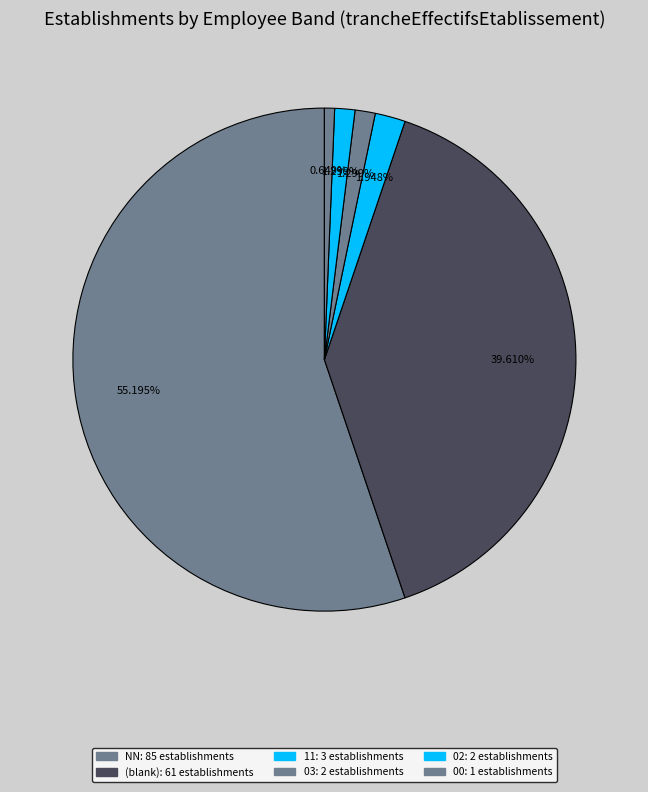

To the nearest percent, what is the average slice percentage?

17%